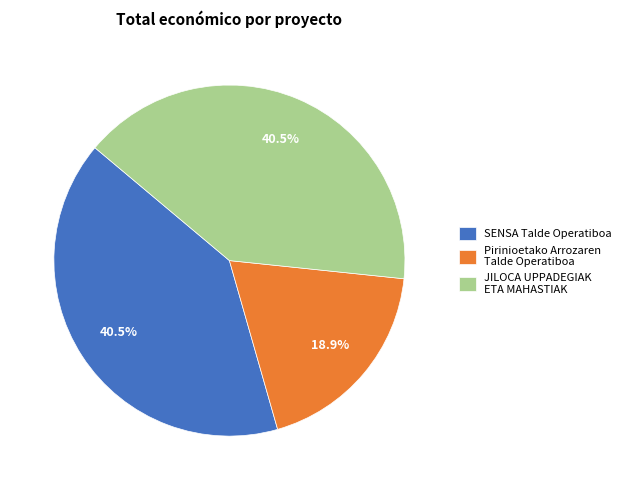

What portion of the pie excludes JILOCA UPPADEGIAK ETA MAHASTIAK?

59.5%